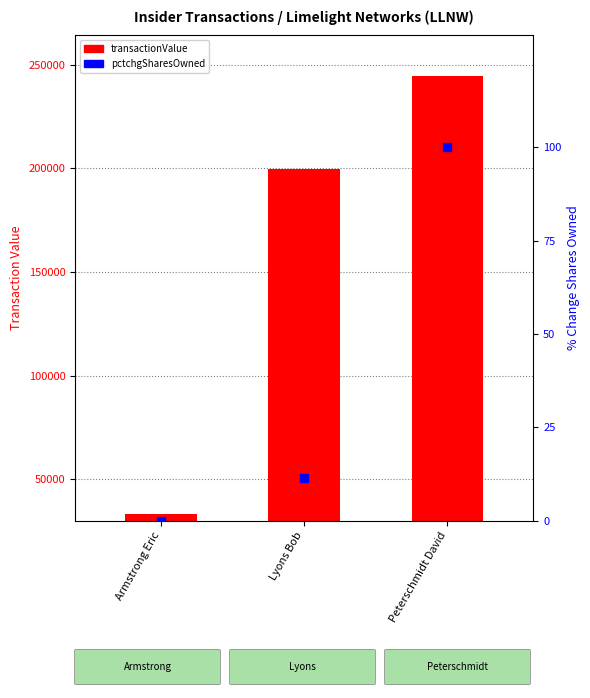

What is the total value across all series at Peterschmidt David?

214579.0